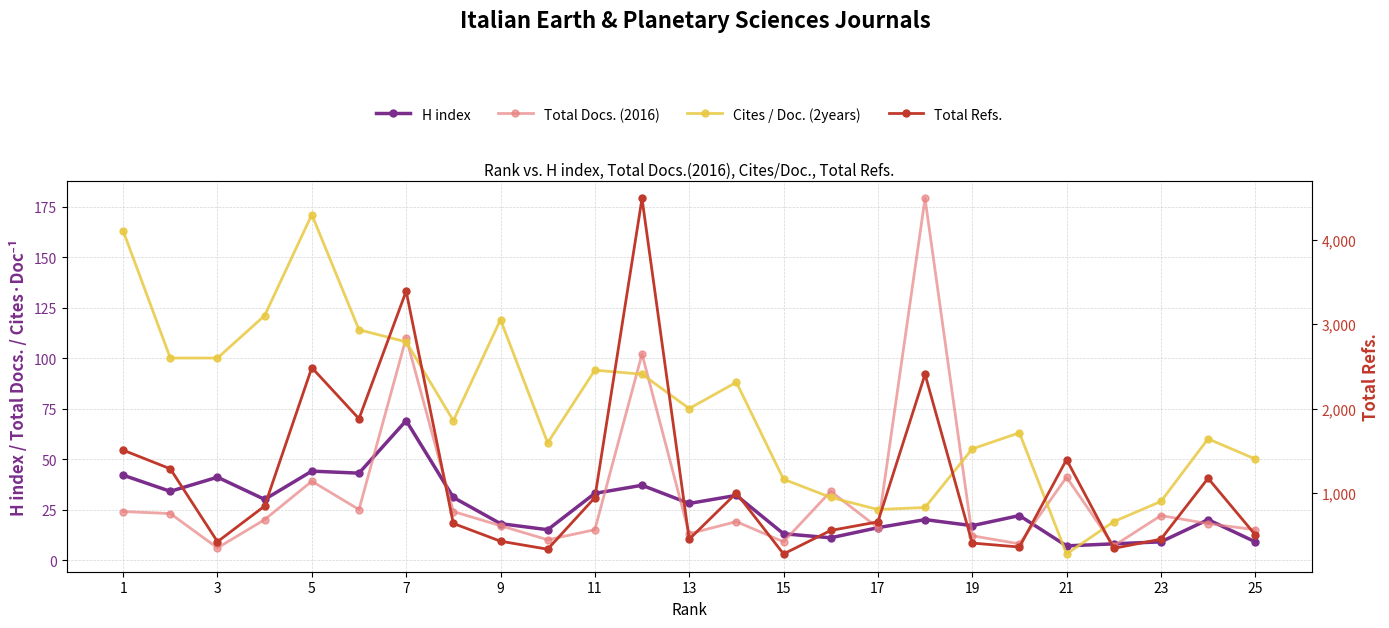

Between 13 and 15, which series saw the biggest shift?

Total Refs.